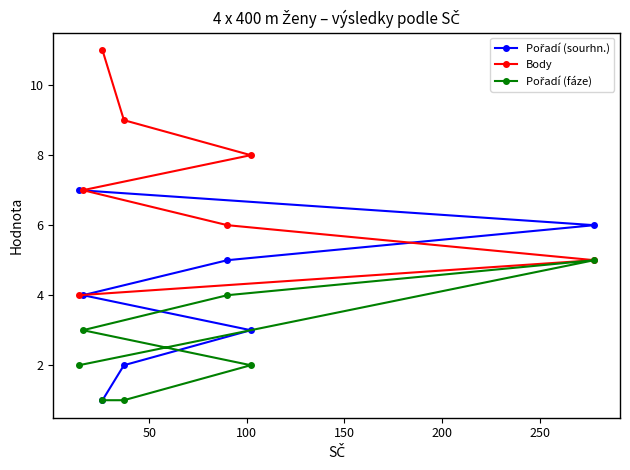

Which series has the largest range (max minus min)?

Body